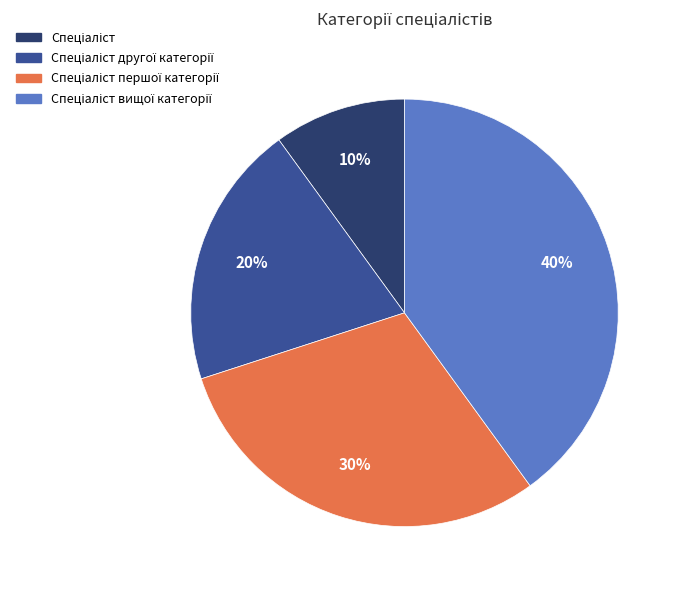

To the nearest percent, what is the difference between the largest and smallest slice percentages?

30%